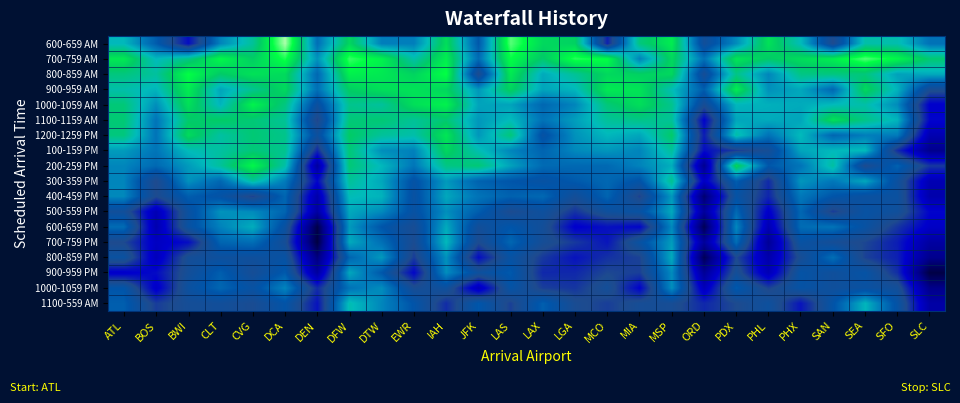

How many data points does each series have?

26